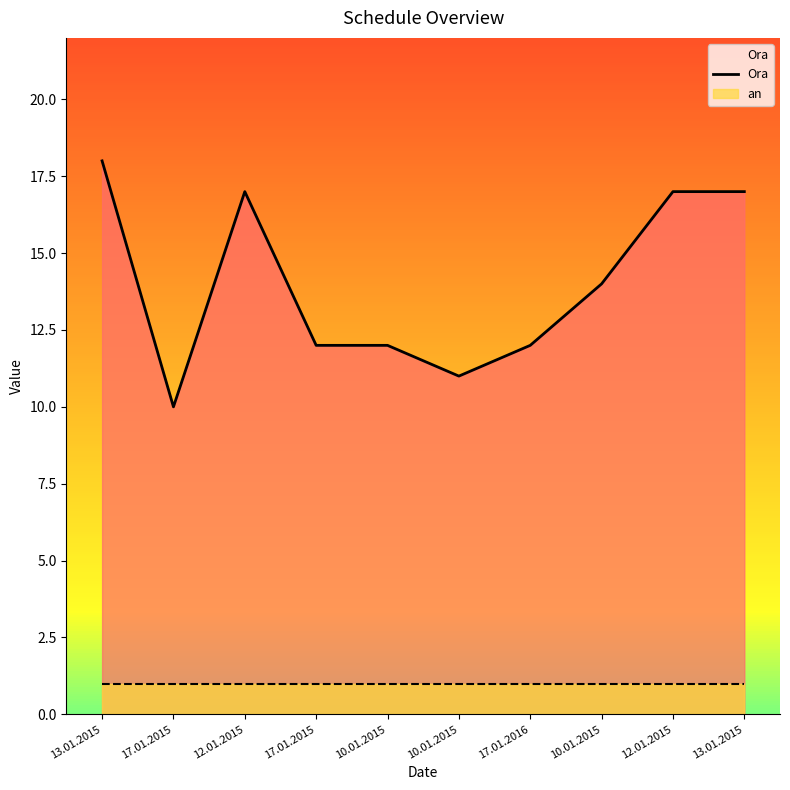

What is the maximum value shown in the chart?

18